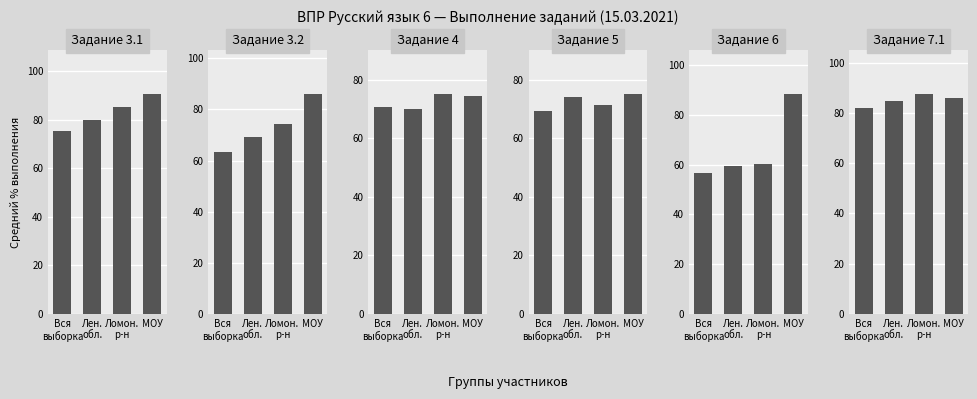

Is it true that 7.1 equals 33.7 at Ломон.
р-н?

False